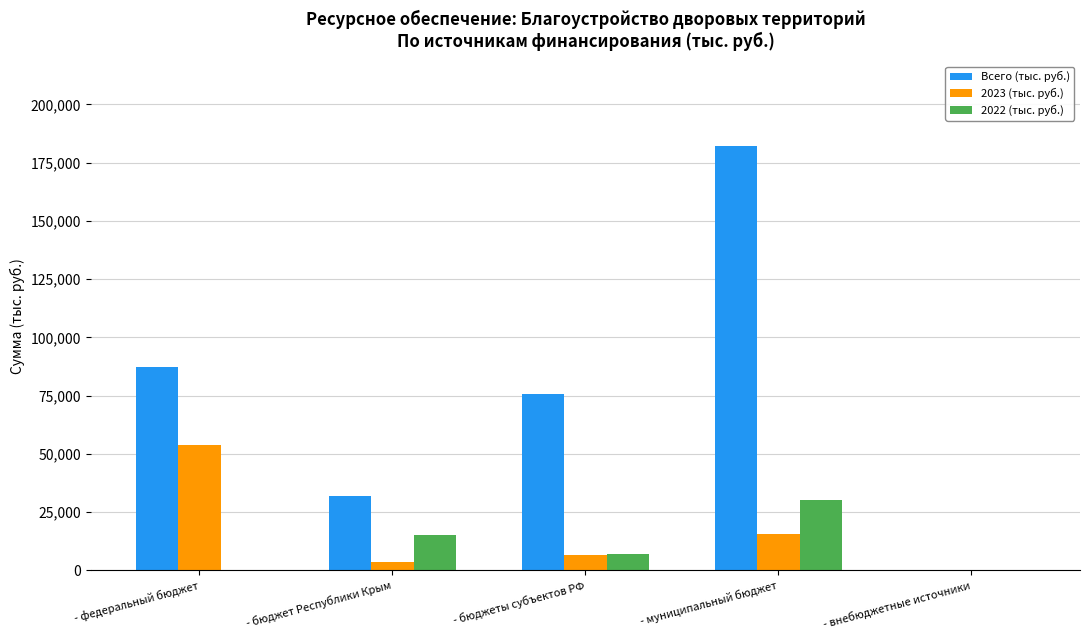

Which category has the highest value across all series?

- муниципальный бюджет